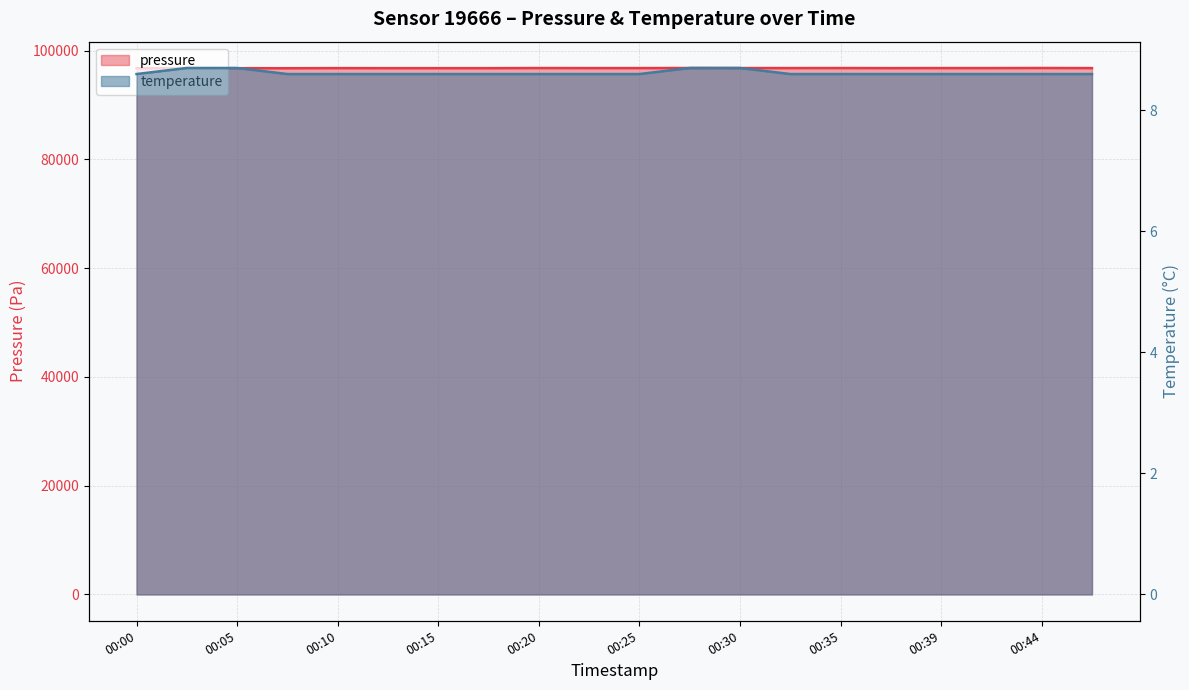

What is the sum of the temperature values at 00:20 and 00:27?

17.3